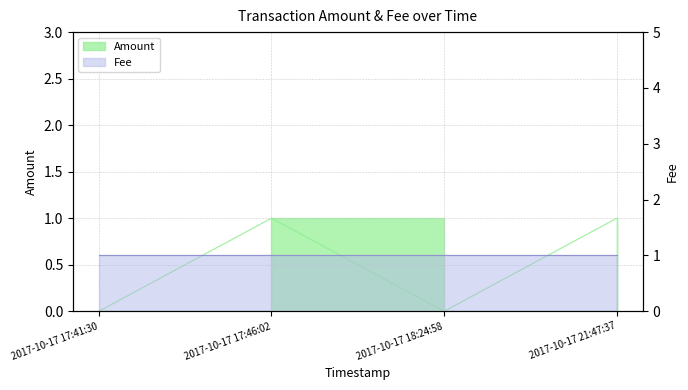

At which category does the data reach its first local peak?

2017-10-17 17:46:02